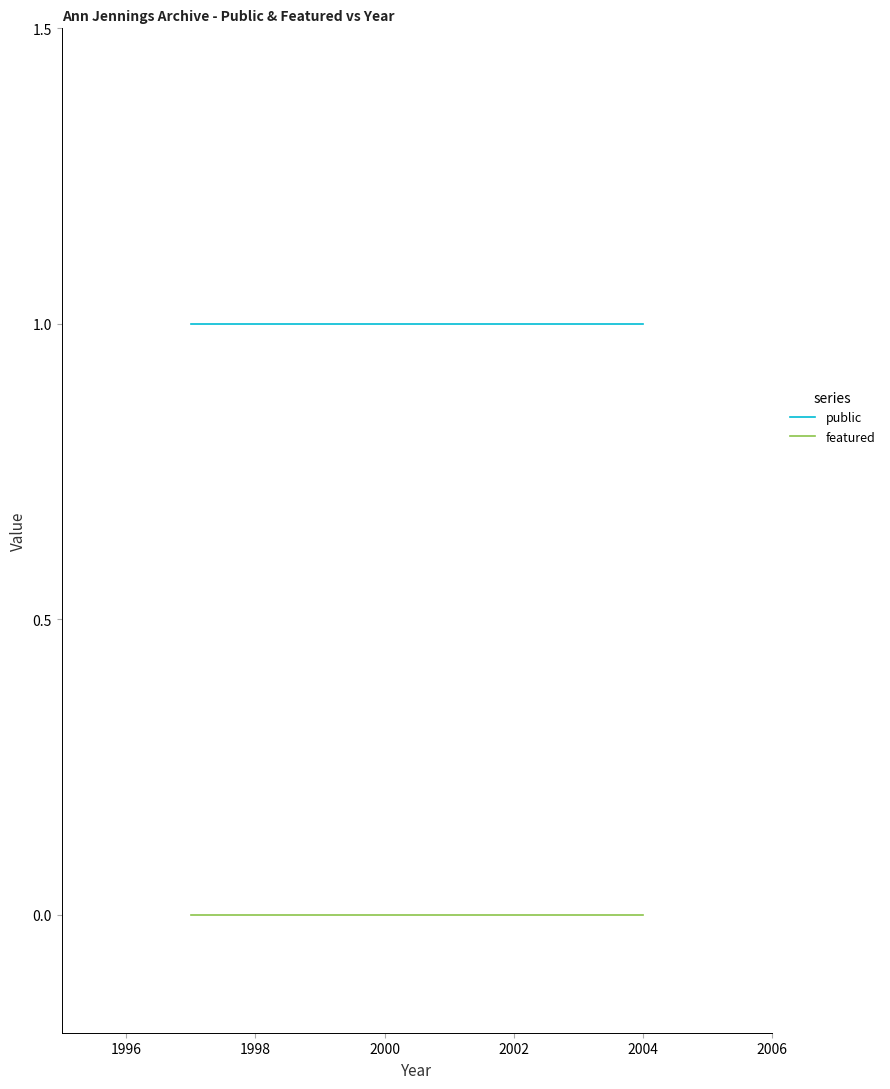

List the series in order of their peak value, lowest first.

featured, public